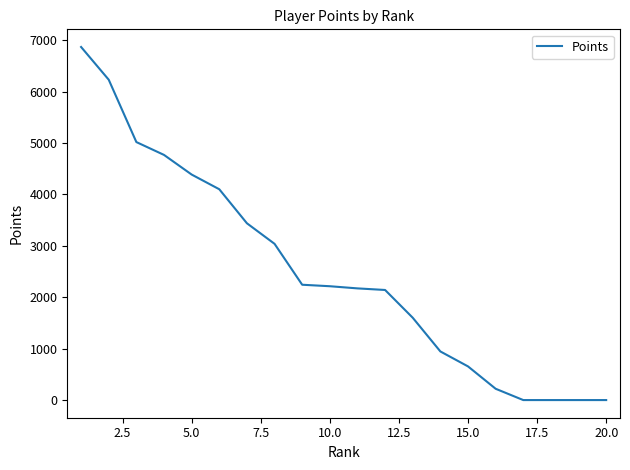

What is the difference between the maximum and minimum values?

6870